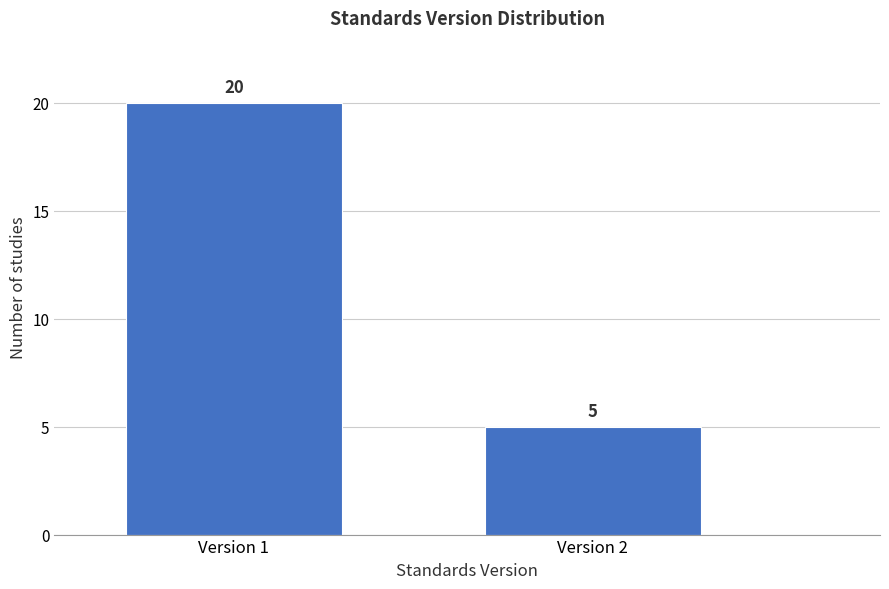

Reading right to left, extract all data points from this chart.

Version 2=5	Version 1=20